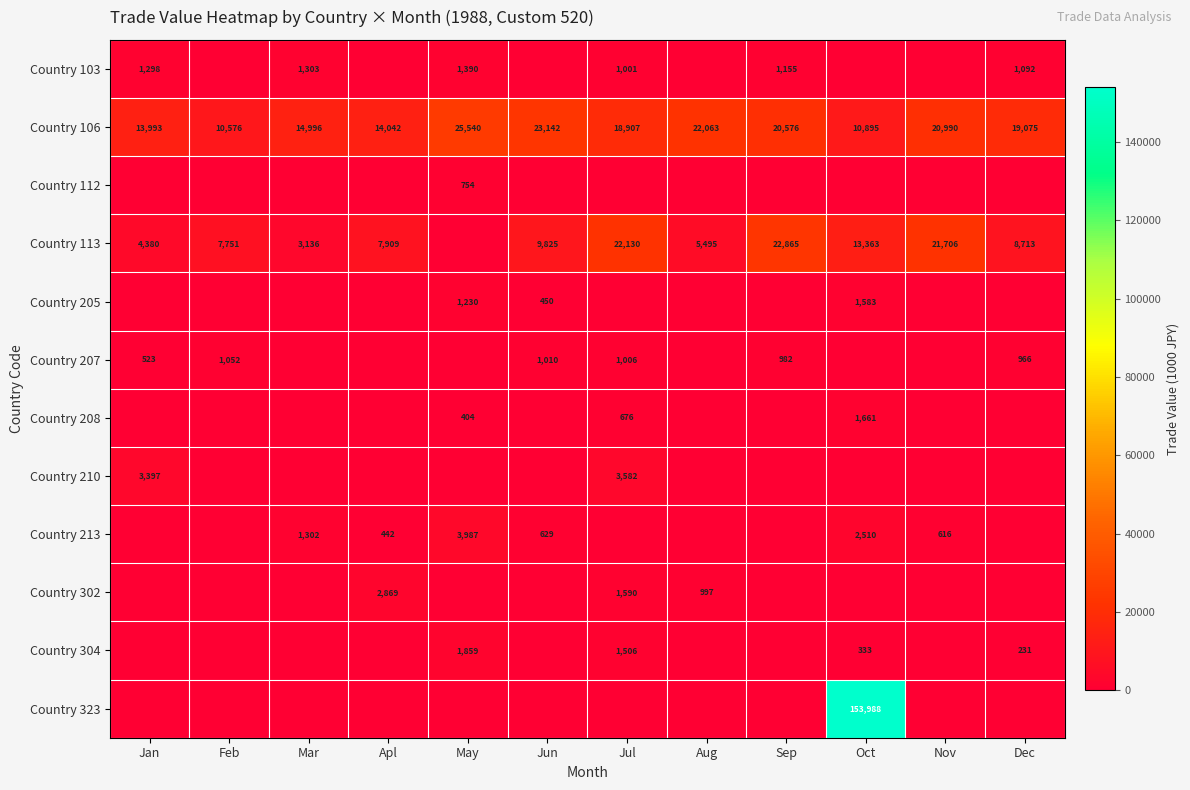

What is the sum of the Country 106 values at May and Jun?

48682